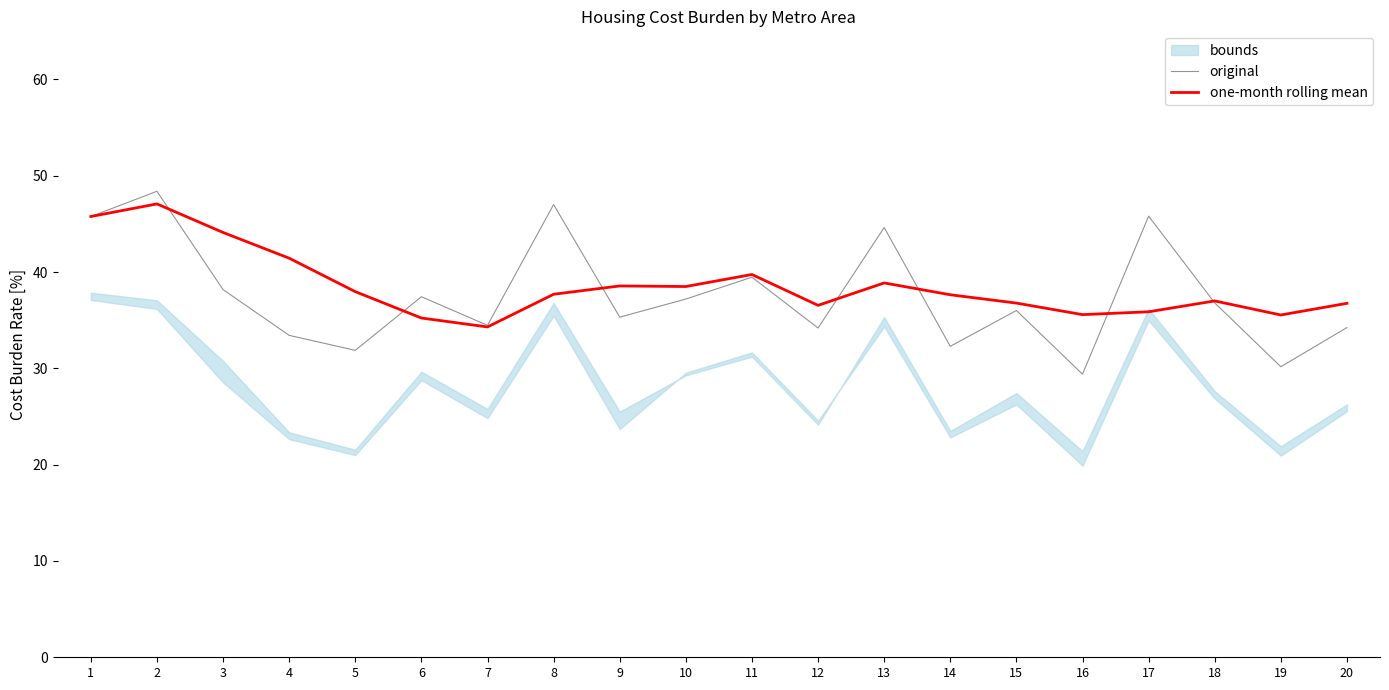

In one-month rolling mean, how many points are lower than both neighbors (excluding endpoints)?

5